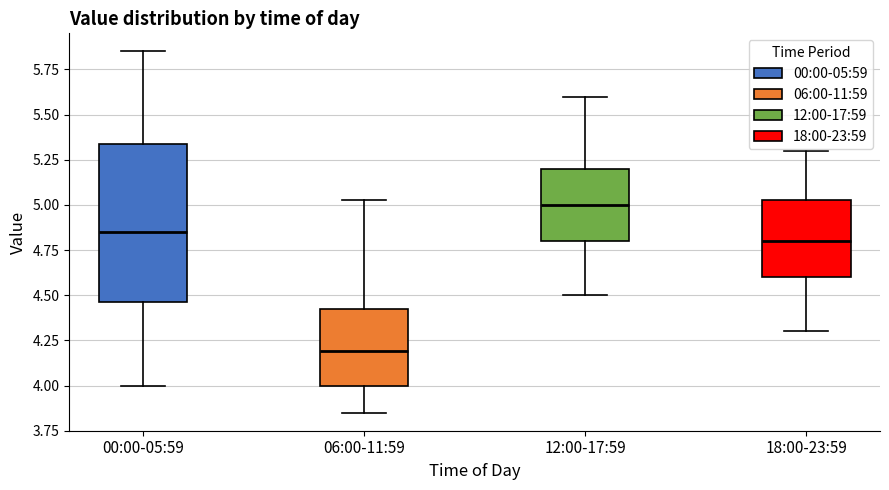

Where is the lower edge of the box for 00:00-05:59 on the y-axis? The values are not printed on the chart, so give them approximately, as read against the axis.

4.45